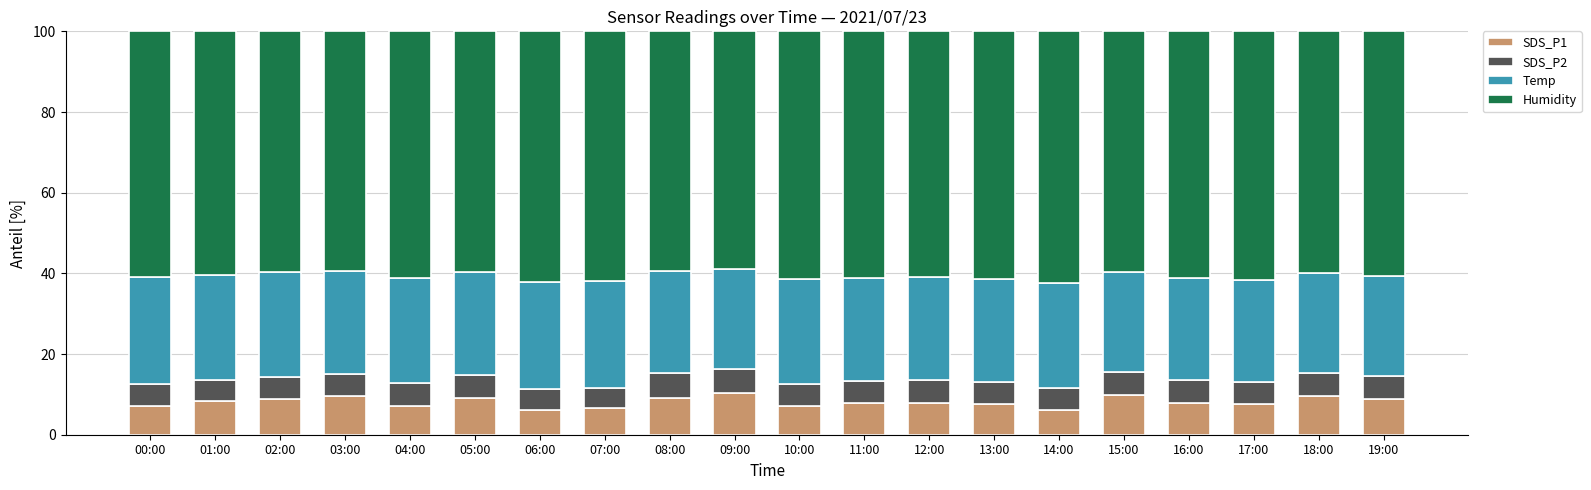

What is the sum of all SDS_P1 values?

163.0